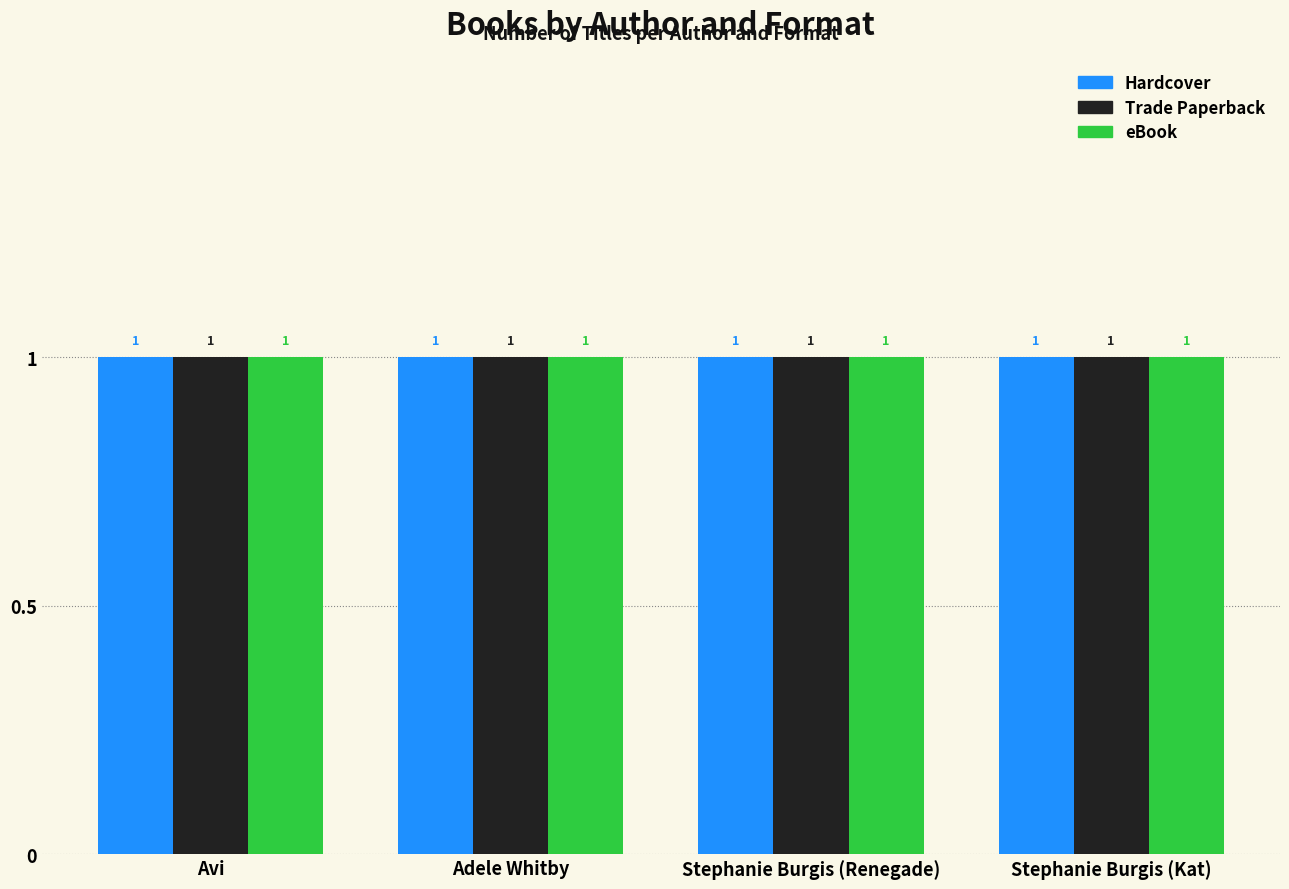

Which has a higher value, Adele Whitby or Avi?

Avi